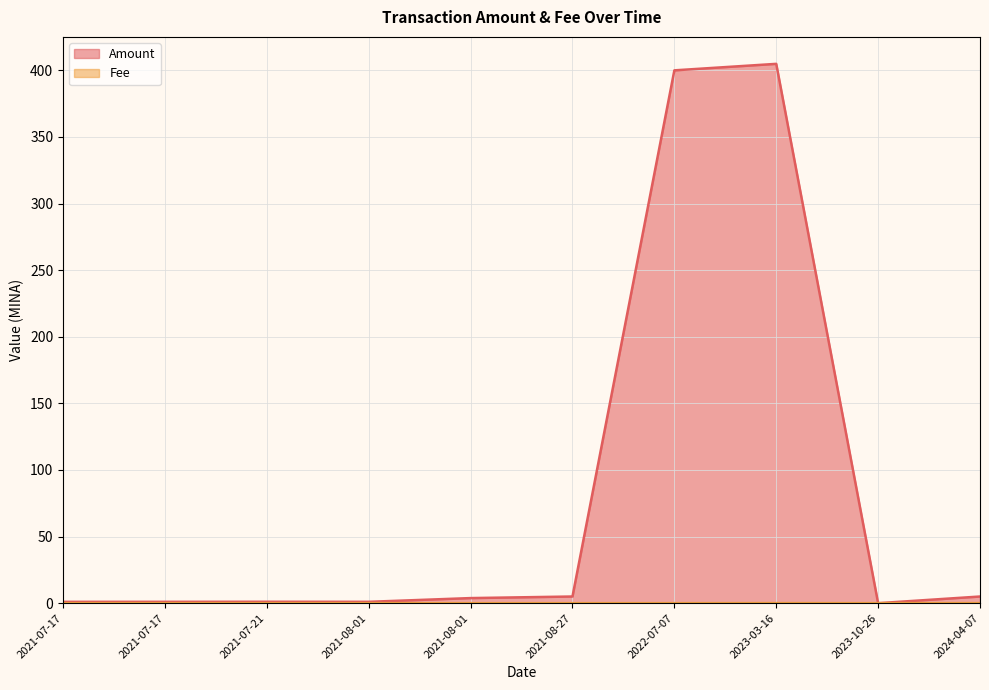

The value of Fee at 2021-08-27 is 0.0. True or false?

True